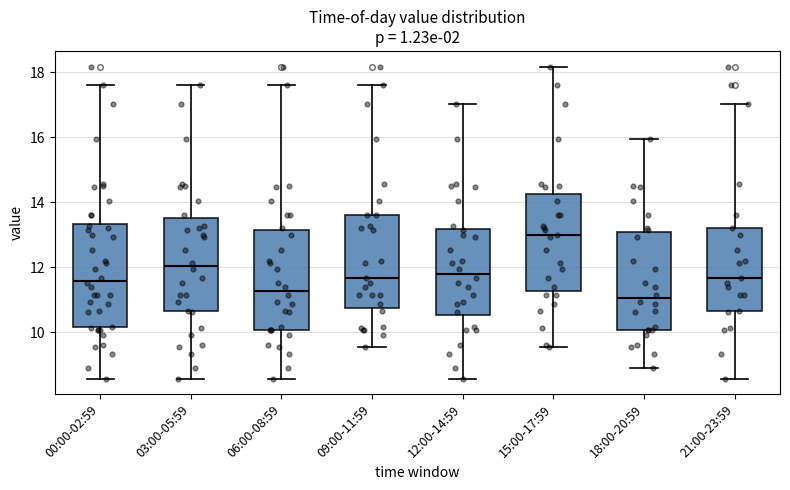

Reading left to right, read every box against the y-axis: the position of its median line, the range the box covers, and the ends of its whiskers. The values are not printed on the chart, so give them approximately, as read against the axis.

00:00-02:59: median 11.6, box 10.2 to 13.4, whiskers 8.6 to 17.6
03:00-05:59: median 12.0, box 10.6 to 13.6, whiskers 8.6 to 17.6
06:00-08:59: median 11.2, box 10.0 to 13.2, whiskers 8.6 to 17.6
09:00-11:59: median 11.6, box 10.8 to 13.6, whiskers 9.6 to 17.6
12:00-14:59: median 11.8, box 10.6 to 13.2, whiskers 8.6 to 17.0
15:00-17:59: median 13.0, box 11.2 to 14.2, whiskers 9.6 to 18.2
18:00-20:59: median 11.0, box 10.0 to 13.0, whiskers 9.0 to 16.0
21:00-23:59: median 11.6, box 10.6 to 13.2, whiskers 8.6 to 17.0